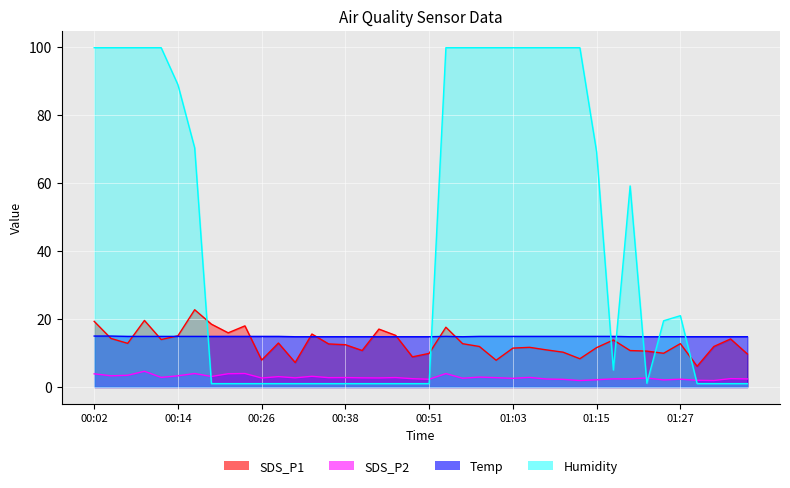

What are all the series names shown in the legend?

SDS_P1, SDS_P2, Temp, Humidity